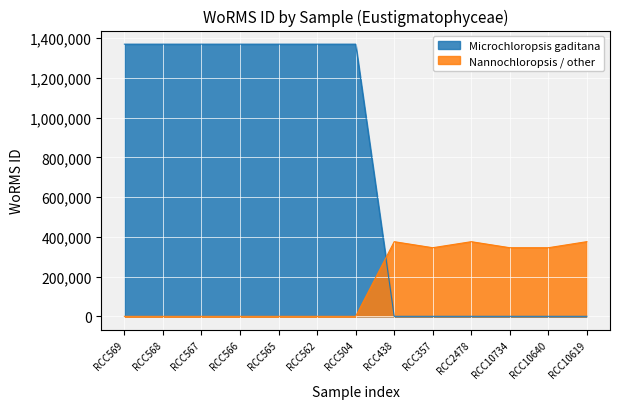

In Nannochloropsis sp. / granulata, how many points are lower than both neighbors (excluding endpoints)?

2